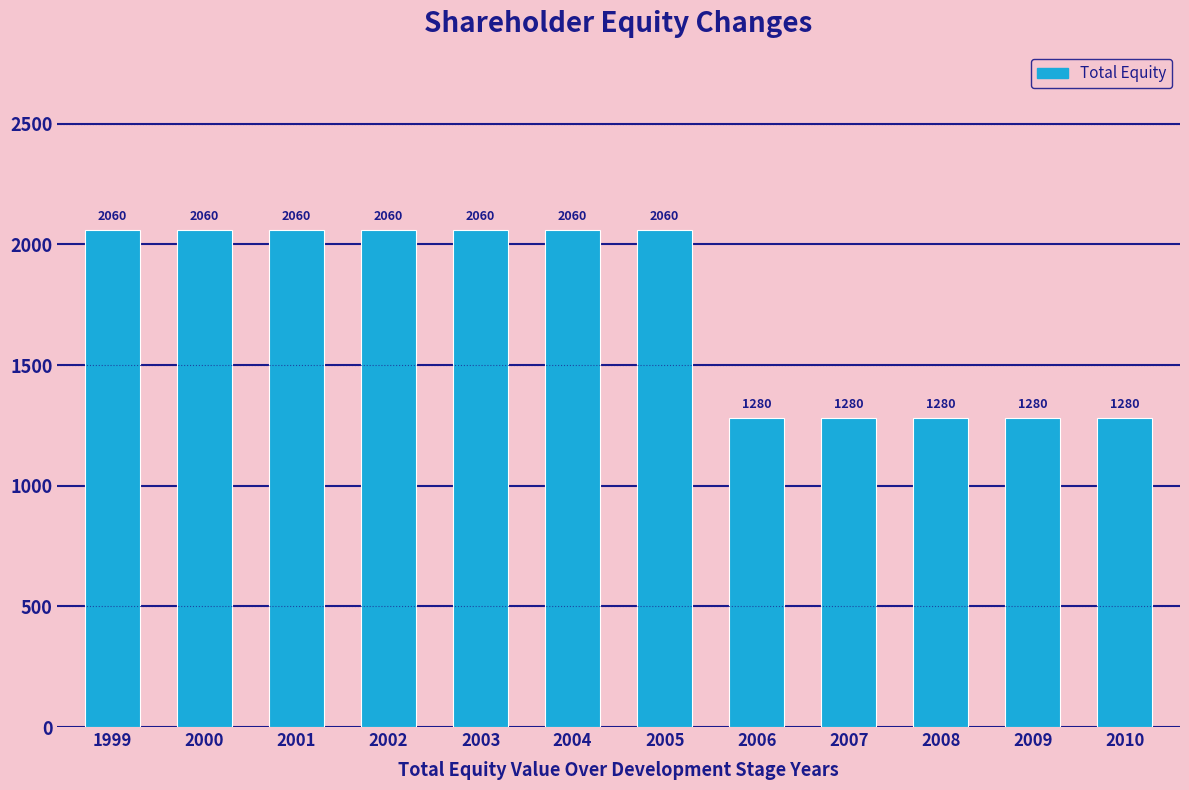

Reading left to right, list all the values displayed in this chart.

2060	2060	2060	2060	2060	2060	2060	1280	1280	1280	1280	1280